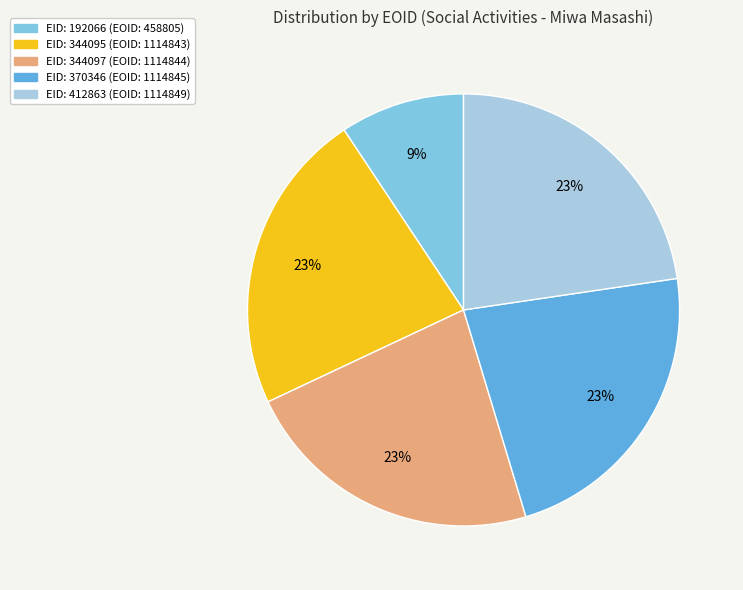

Does any single category account for the majority?

No